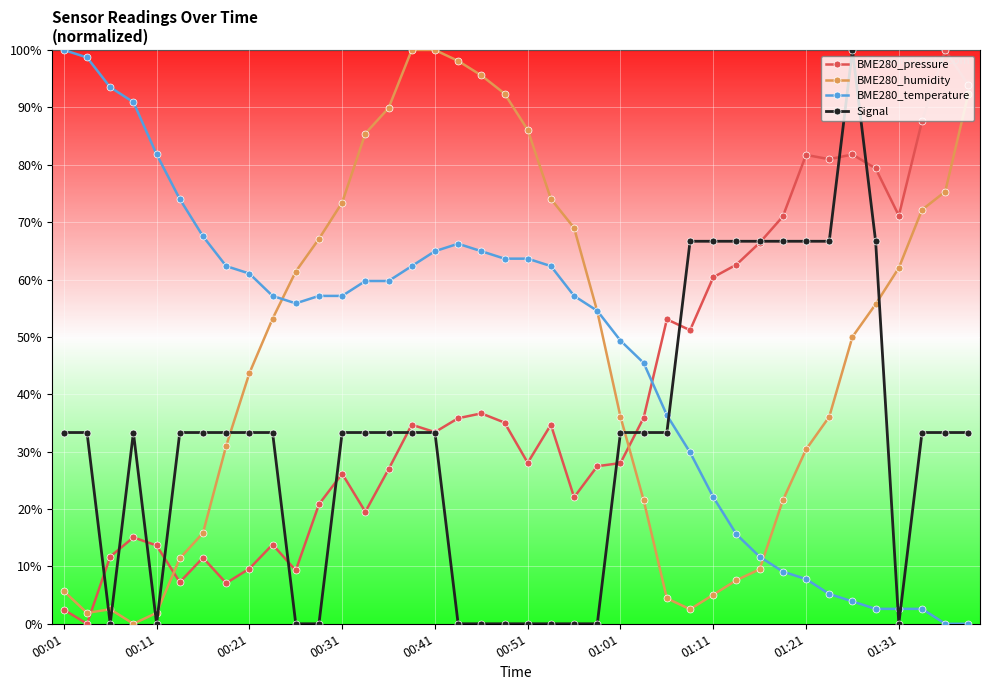

True or false: BME280_pressure and BME280_humidity cross at least once.

True